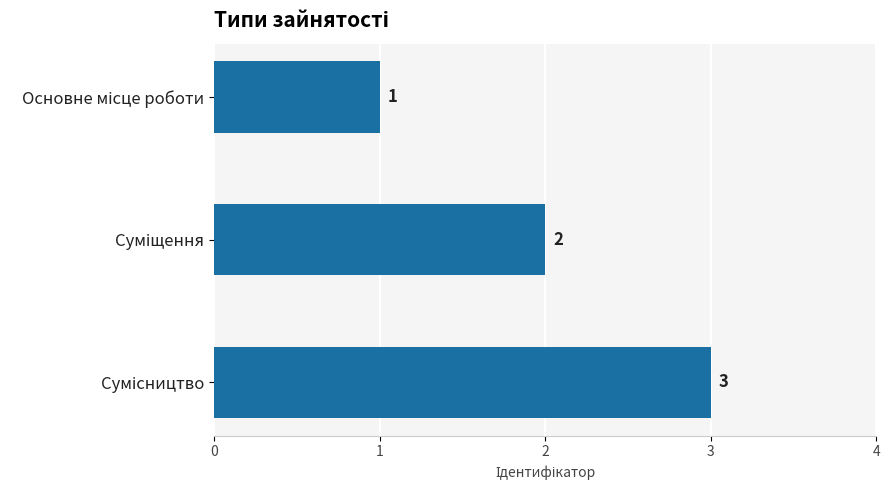

How many values are between 1 and 3?

3